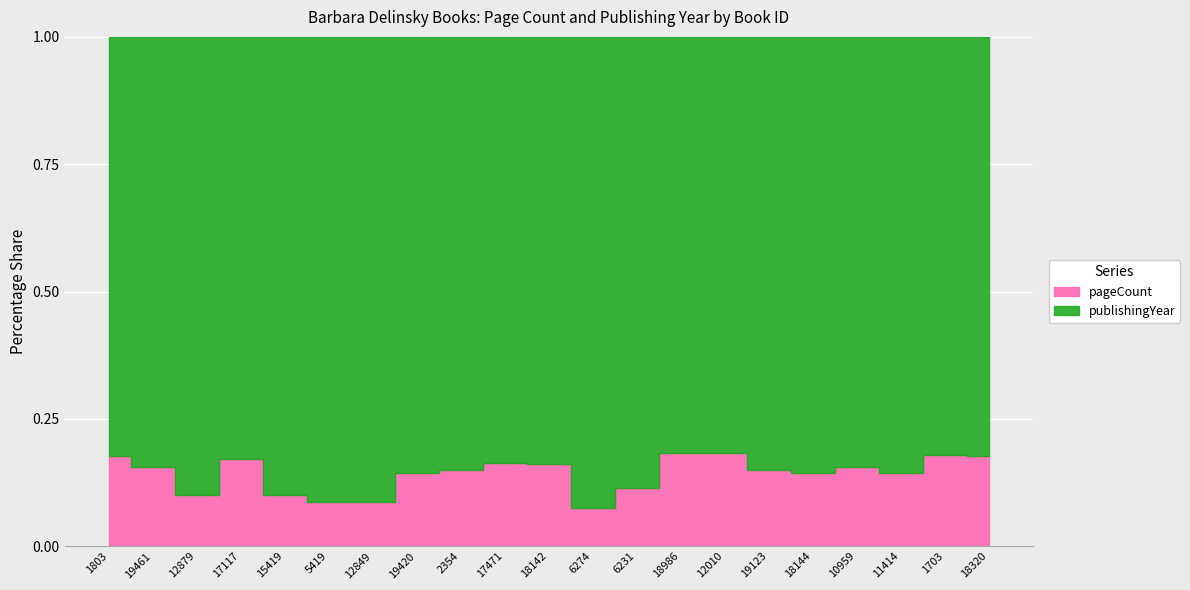

Which label corresponds to the smallest value in the chart?

6274